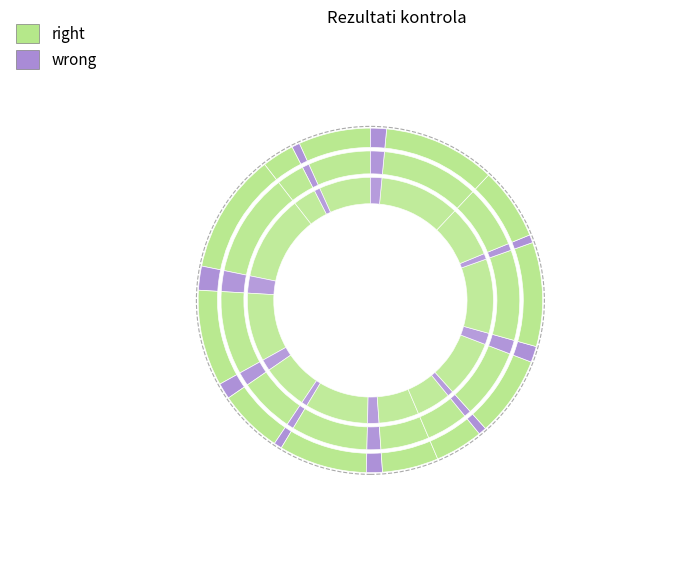

What percentage do Razina 21 and Razine 31 together represent?

16.9%